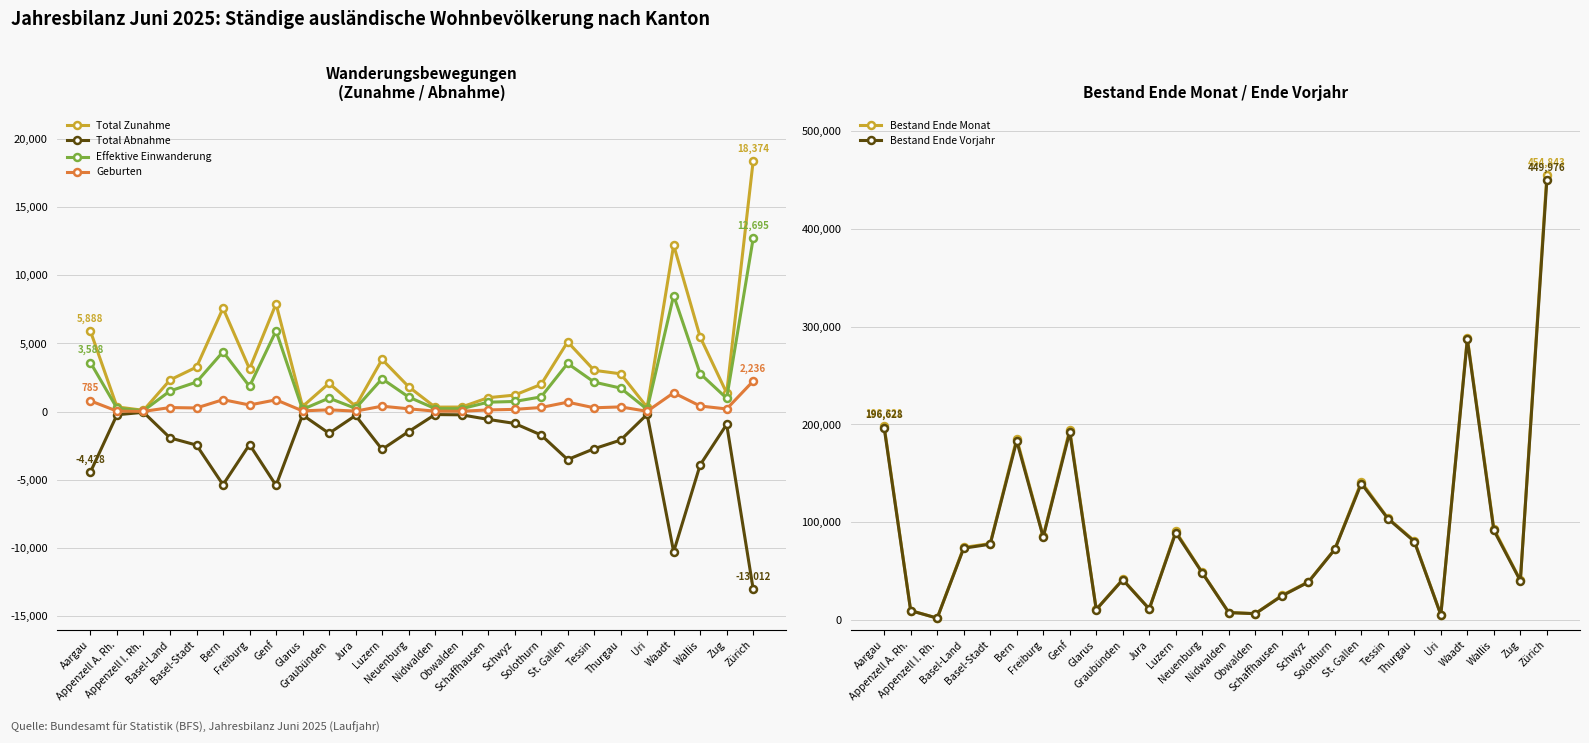

Reading left to right, transcribe all the data shown in this chart.

Total Zunahme: Aargau=5888	Appenzell A. Rh.=343	Appenzell I. Rh.=91	Basel-Land=2320	Basel-Stadt=3259	Bern=7582	Freiburg=3129	Genf=7900	Glarus=370	Graubünden=2077	Jura=390	Luzern=3821	Neuenburg=1826	Nidwalden=327	Obwalden=333	Schaffhausen=1018	Schwyz=1208	Solothurn=1992	St. Gallen=5109	Tessin=3025	Thurgau=2768	Uri=316	Waadt=12206	Wallis=5469	Zug=1361	Zürich=18374
Total Abnahme: Aargau=-4428	Appenzell A. Rh.=-233	Appenzell I. Rh.=-53	Basel-Land=-1927	Basel-Stadt=-2457	Bern=-5363	Freiburg=-2415	Genf=-5412	Glarus=-247	Graubünden=-1593	Jura=-287	Luzern=-2772	Neuenburg=-1469	Nidwalden=-218	Obwalden=-238	Schaffhausen=-572	Schwyz=-867	Solothurn=-1717	St. Gallen=-3517	Tessin=-2724	Thurgau=-2088	Uri=-201	Waadt=-10278	Wallis=-3909	Zug=-938	Zürich=-13012
Effektive Einwanderung: Aargau=3588	Appenzell A. Rh.=244	Appenzell I. Rh.=66	Basel-Land=1511	Basel-Stadt=2162	Bern=4383	Freiburg=1849	Genf=5913	Glarus=160	Graubünden=989	Jura=235	Luzern=2406	Neuenburg=1070	Nidwalden=218	Obwalden=209	Schaffhausen=688	Schwyz=741	Solothurn=1076	St. Gallen=3528	Tessin=2160	Thurgau=1721	Uri=169	Waadt=8509	Wallis=2783	Zug=974	Zürich=12695
Geburten: Aargau=785	Appenzell A. Rh.=36	Appenzell I. Rh.=14	Basel-Land=295	Basel-Stadt=265	Bern=873	Freiburg=483	Genf=861	Glarus=52	Graubünden=129	Jura=35	Luzern=395	Neuenburg=205	Nidwalden=31	Obwalden=24	Schaffhausen=121	Schwyz=162	Solothurn=300	St. Gallen=690	Tessin=278	Thurgau=343	Uri=21	Waadt=1376	Wallis=408	Zug=193	Zürich=2236
Bestand Ende Monat: Aargau=198321	Appenzell A. Rh.=9727	Appenzell I. Rh.=2005	Basel-Land=74251	Basel-Stadt=78217	Bern=185431	Freiburg=85642	Genf=194653	Glarus=10885	Graubünden=41573	Jura=11442	Luzern=90618	Neuenburg=48646	Nidwalden=7733	Obwalden=6579	Schaffhausen=25185	Schwyz=39054	Solothurn=72448	St. Gallen=141220	Tessin=104271	Thurgau=81069	Uri=5530	Waadt=288448	Wallis=93358	Zug=40602	Zürich=454843
Bestand Ende Vorjahr: Aargau=196628	Appenzell A. Rh.=9618	Appenzell I. Rh.=1999	Basel-Land=73445	Basel-Stadt=77585	Bern=183186	Freiburg=84821	Genf=192323	Glarus=10750	Graubünden=41198	Jura=11329	Luzern=89419	Neuenburg=48287	Nidwalden=7657	Obwalden=6521	Schaffhausen=24632	Schwyz=38752	Solothurn=72278	St. Gallen=139626	Tessin=103810	Thurgau=80305	Uri=5383	Waadt=286856	Wallis=91765	Zug=40215	Zürich=449976